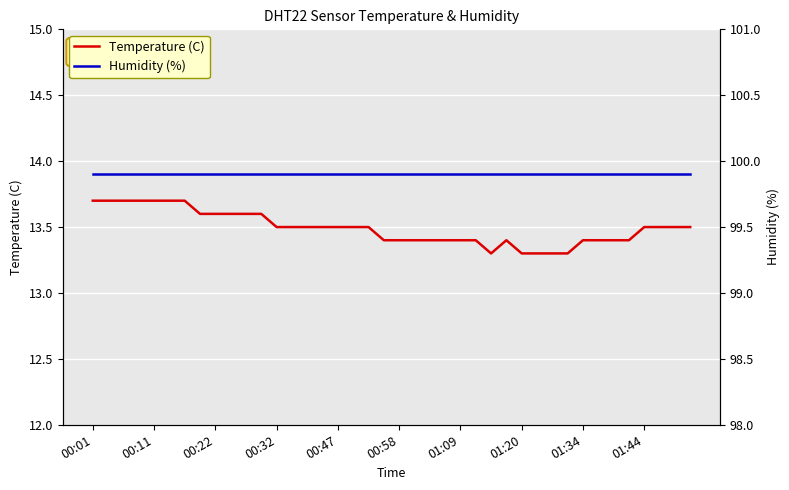

What is the highest value of the Temperature (C) series?

13.7